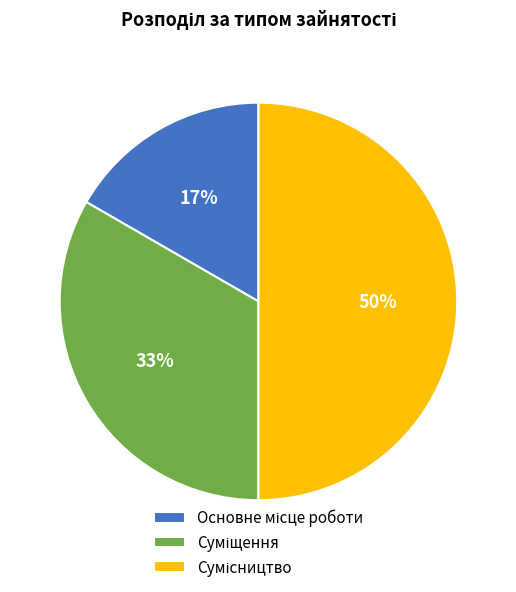

To the nearest percent, what is the difference between the largest and smallest slice percentages?

33%